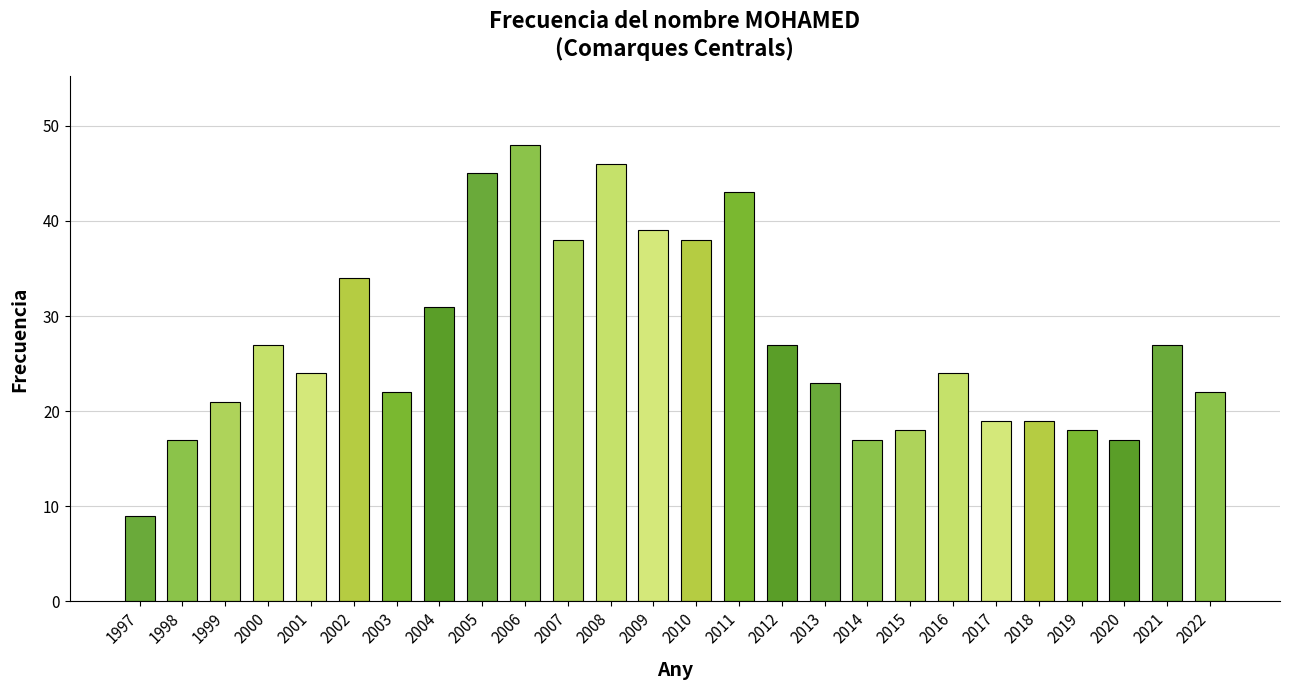

The chart shows a value of 17 at 2020. True or false?

True